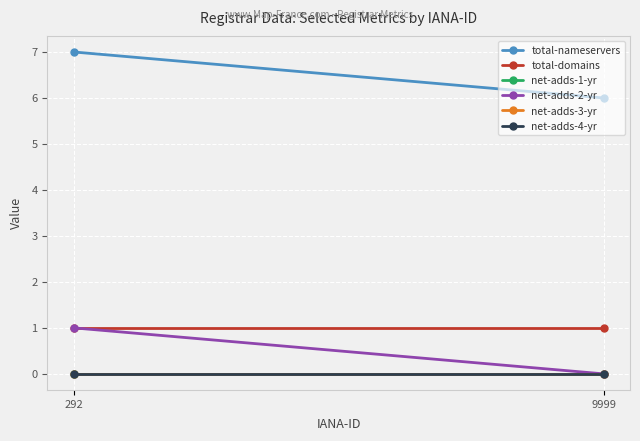

Reading left to right, extract all data points from this chart.

total-nameservers: 292=7	9999=6
total-domains: 292=1	9999=1
net-adds-1-yr: 292=0	9999=0
net-adds-2-yr: 292=1	9999=0
net-adds-3-yr: 292=0	9999=0
net-adds-4-yr: 292=0	9999=0